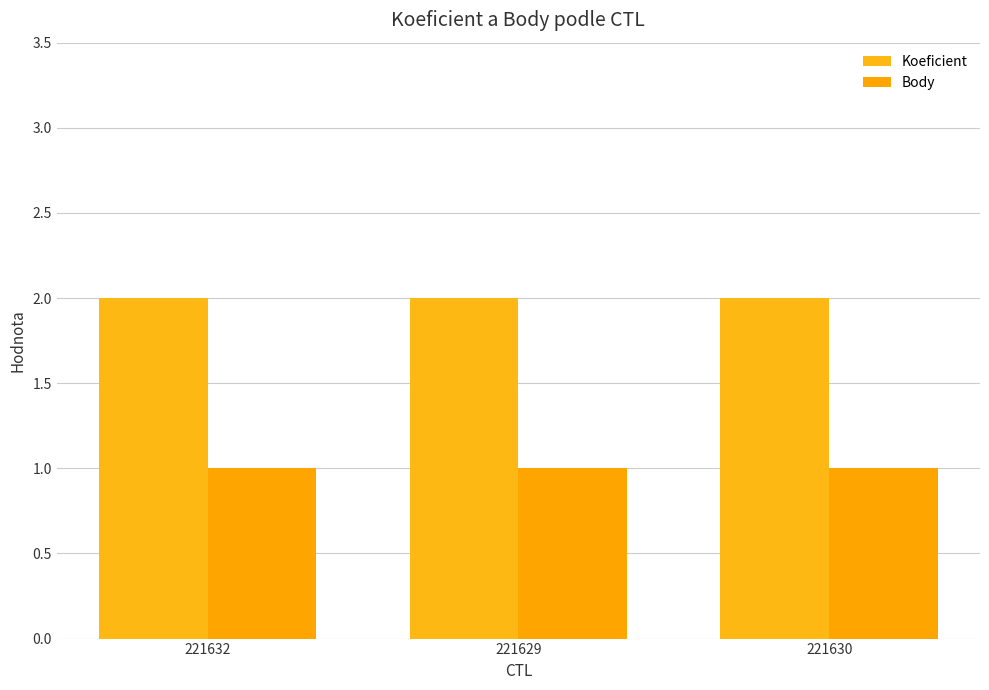

Reading left to right, what are all the values shown in this chart?

Koeficient: 221632=2	221629=2	221630=2
Body: 221632=1	221629=1	221630=1